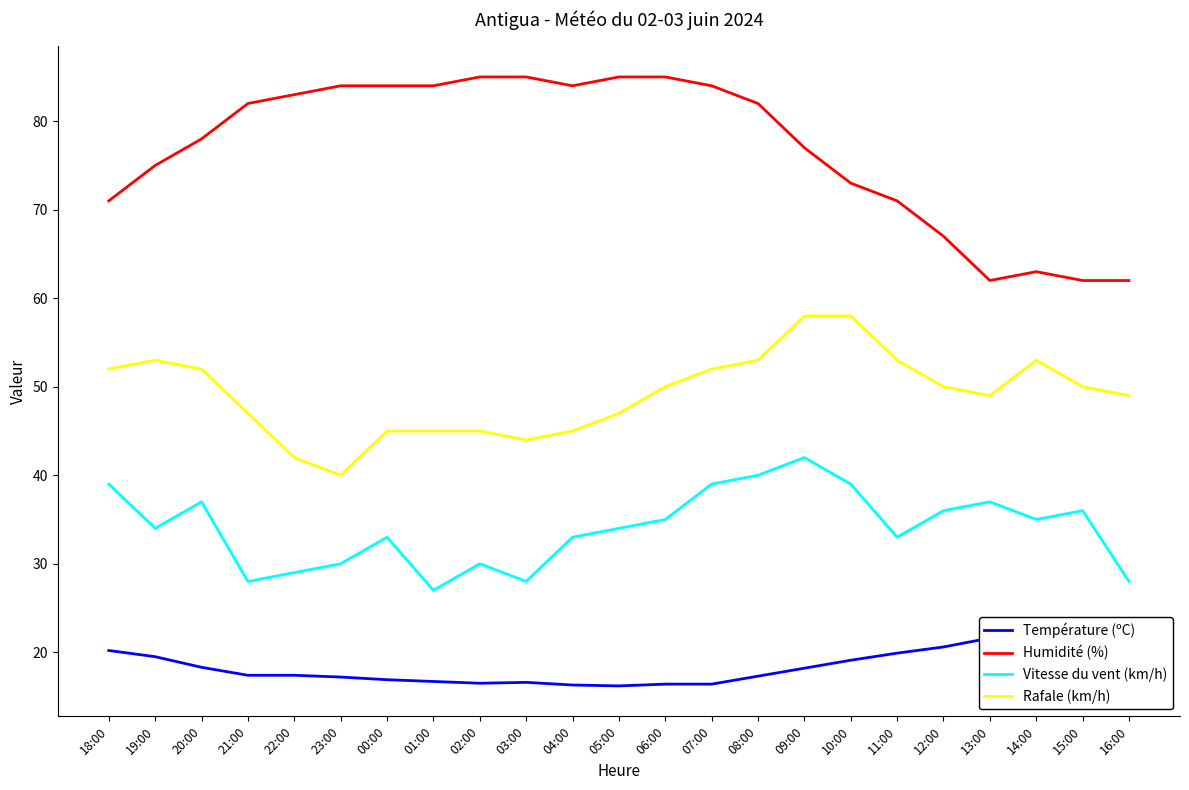

Where is Rafale (km/h) nearest to the value 49?

13:00